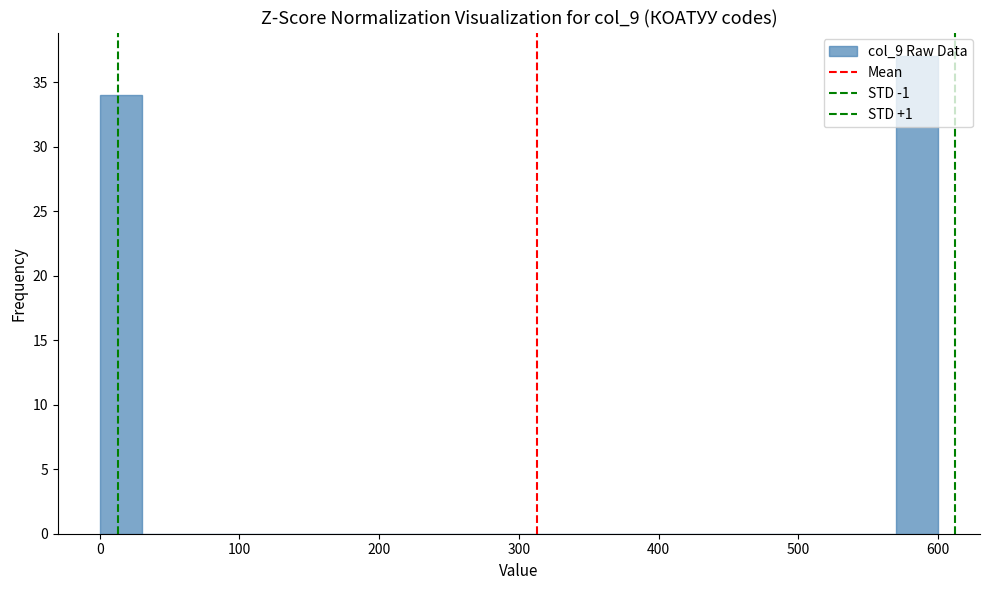

Read against the x-axis, roughly where is the centre of the tallest bar?

590